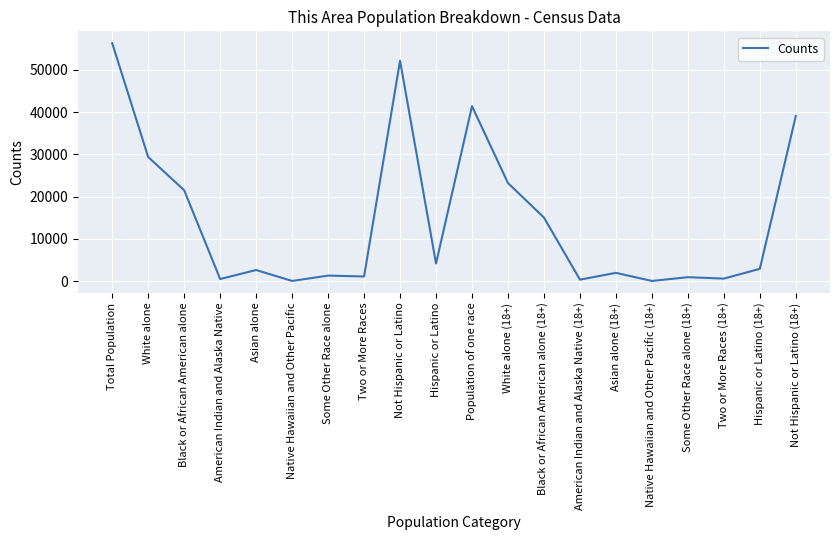

What is the change in value from White alone to Hispanic or Latino?

-25229